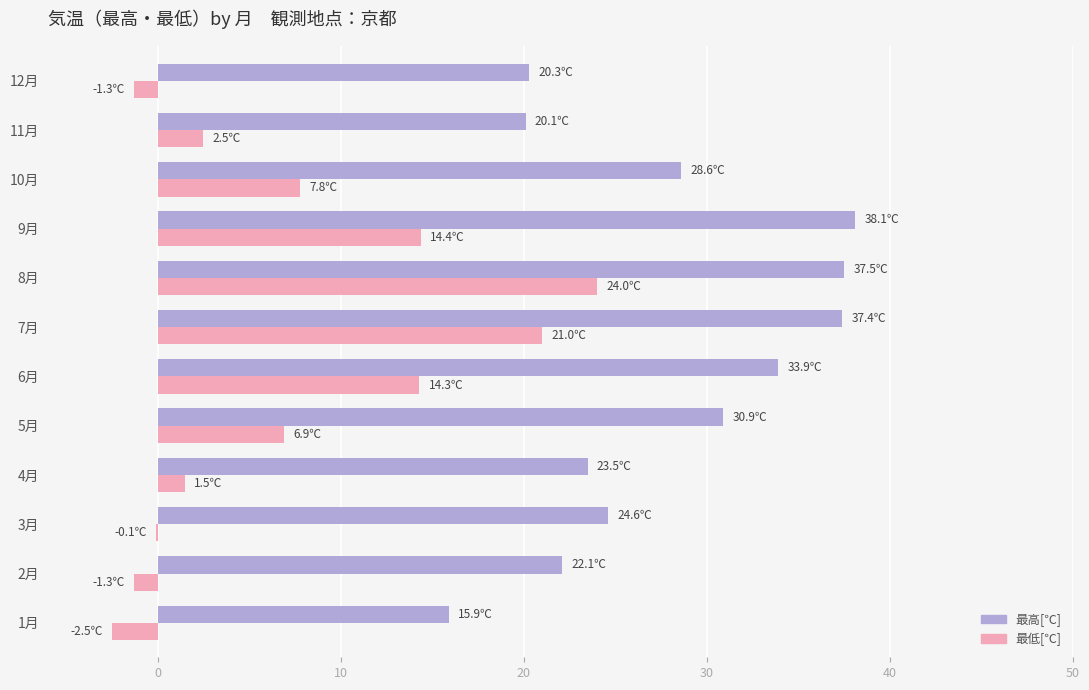

What is the total value across all series at 4月?

25.0